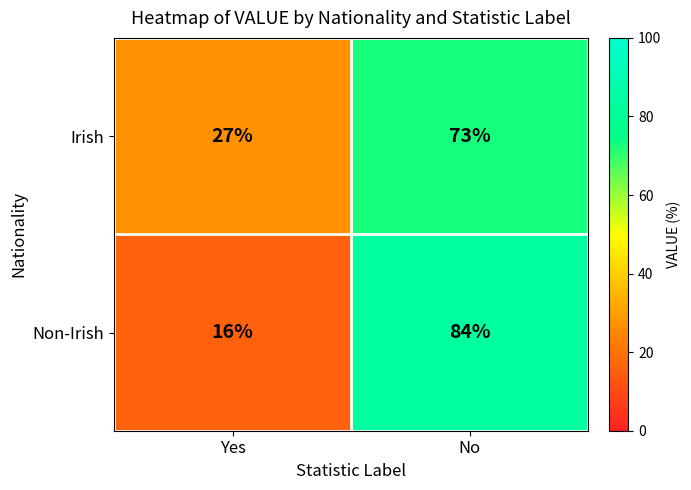

Is it true that Irish equals 27 at Yes?

True